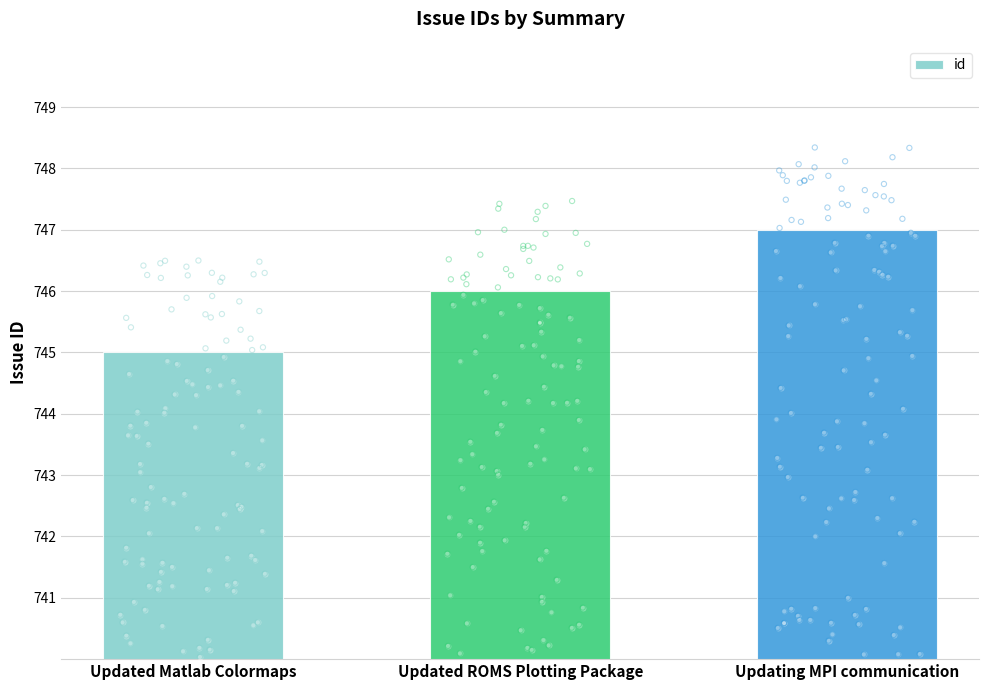

Which has a higher value, Updating MPI communication or Updated ROMS Plotting Package?

Updating MPI communication